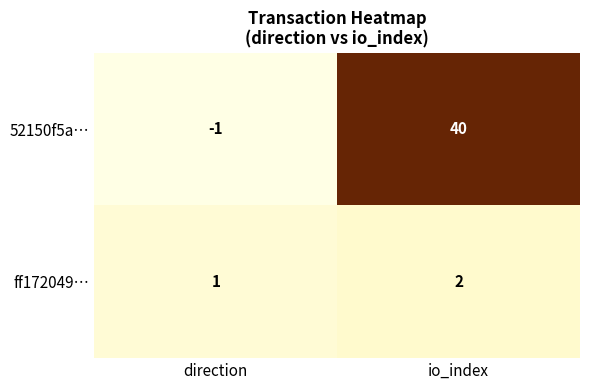

Reading left to right, transcribe all the data shown in this chart.

52150f5a…: direction=-1	io_index=40
ff172049…: direction=1	io_index=2